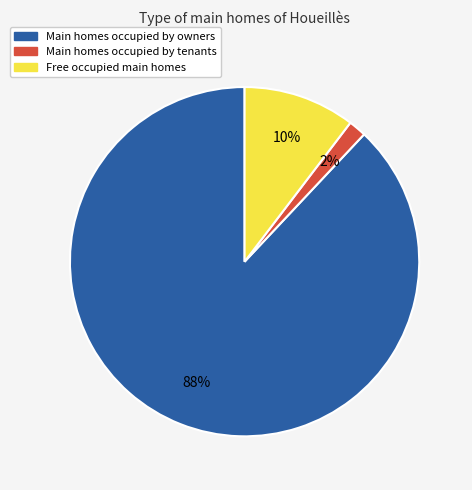

How many slices are in this pie chart?

3